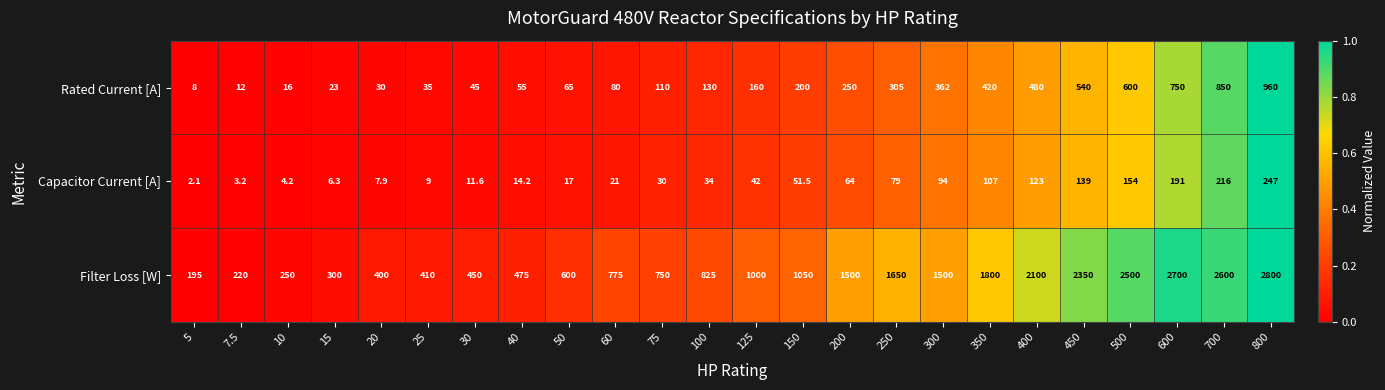

What is the average value of the Capacitor Current [A] series?

69.5